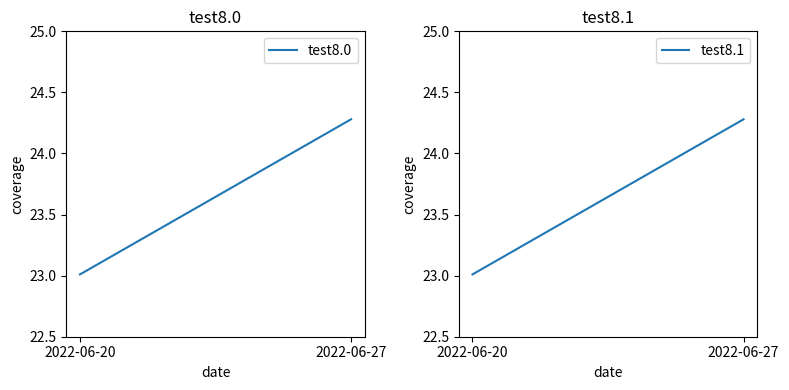

The test8.1 series shows 23.0 at 2022-06-20. True or false?

True